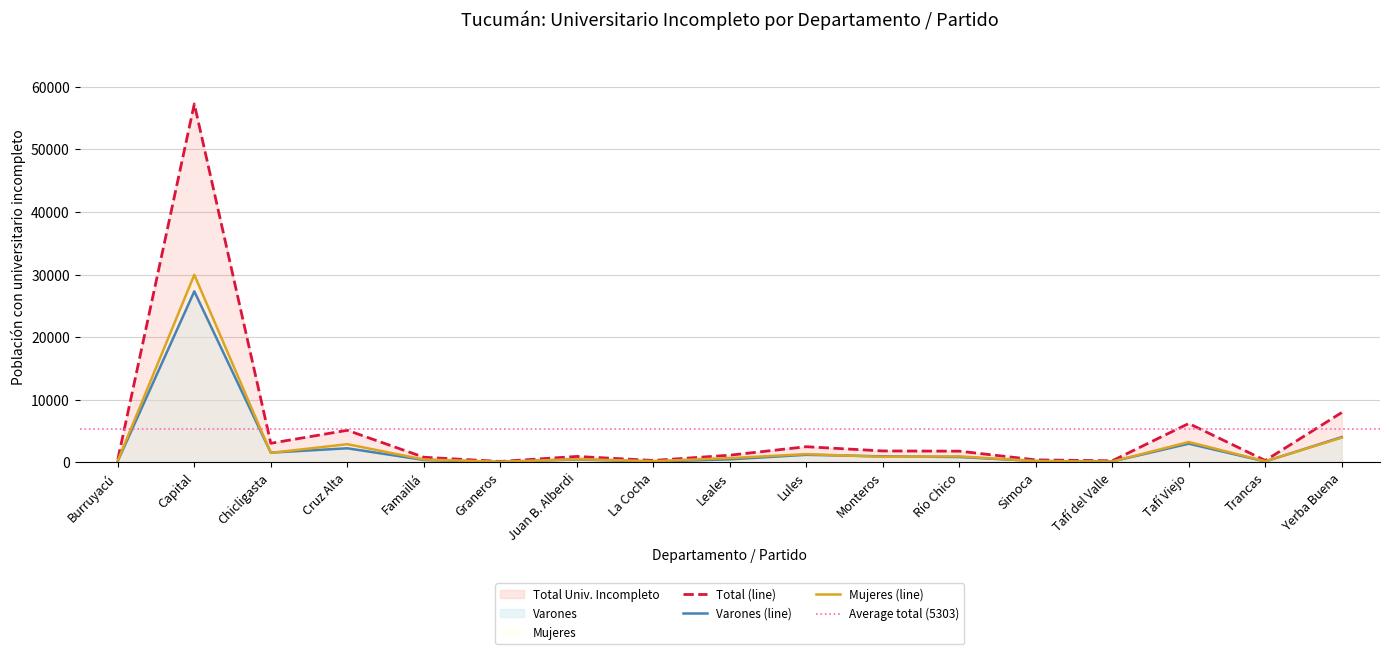

Does the chart have visible grid lines?

Yes